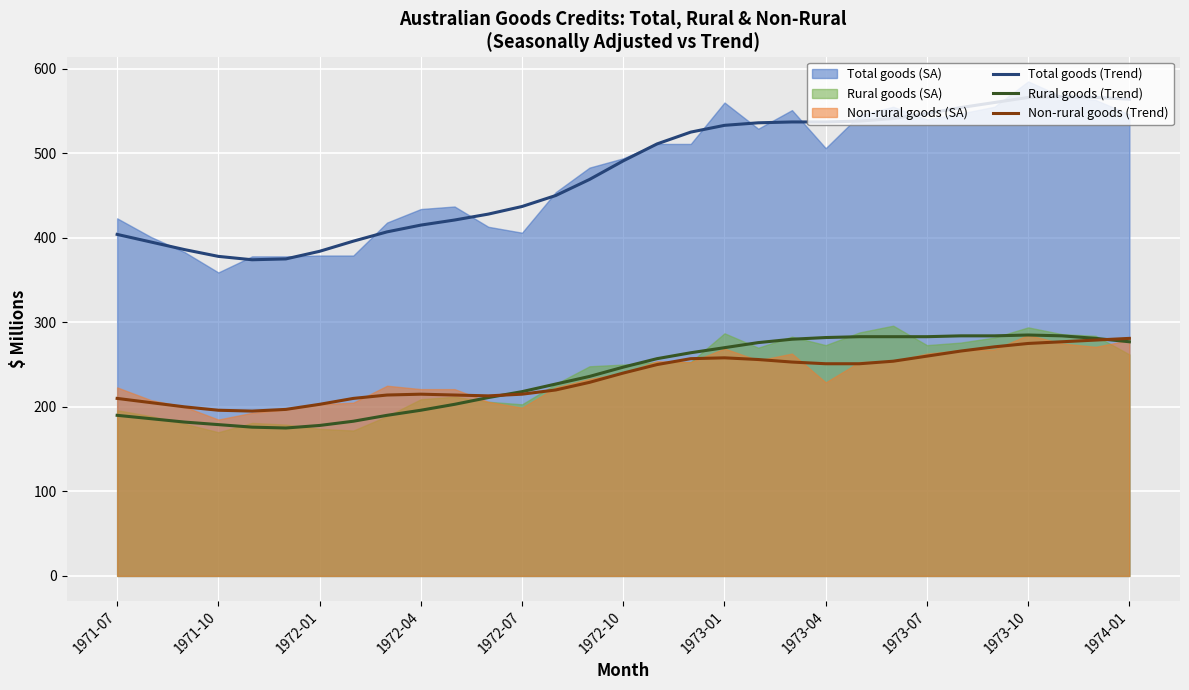

What is the minimum value for Non-rural goods (Trend)?

195